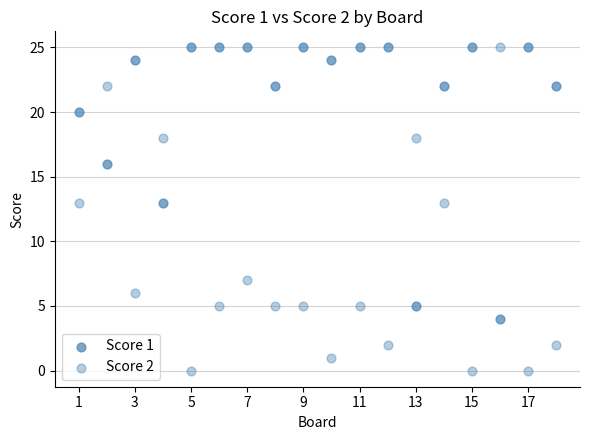

How many points are shown in the scatter plot?

36